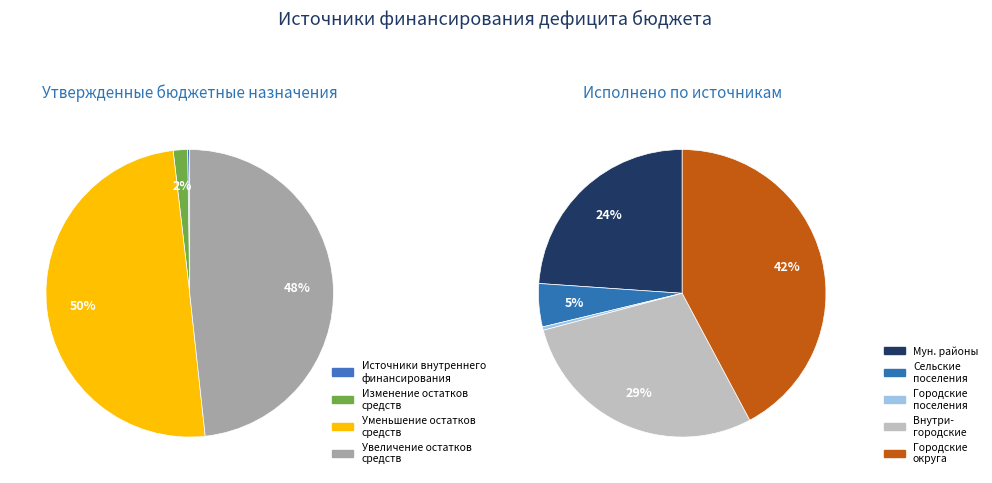

To the nearest percent, what percentage of the pie is 720?

50%